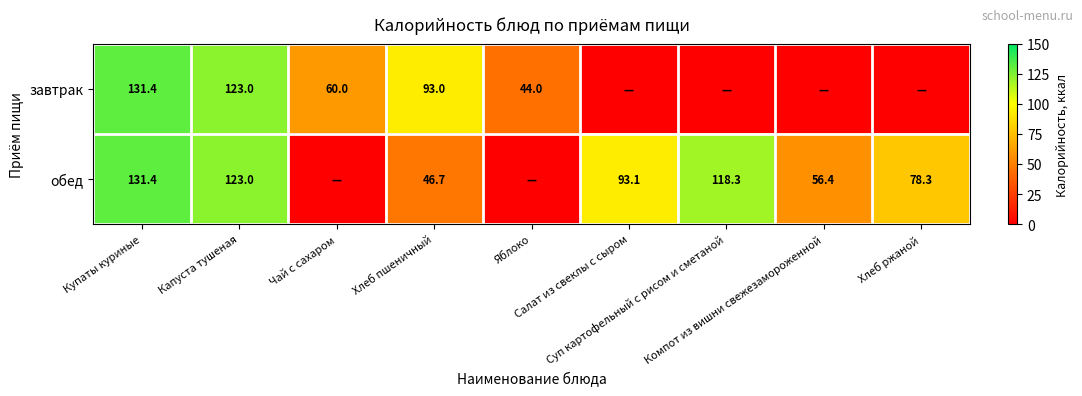

How many distinct data groups are displayed?

2